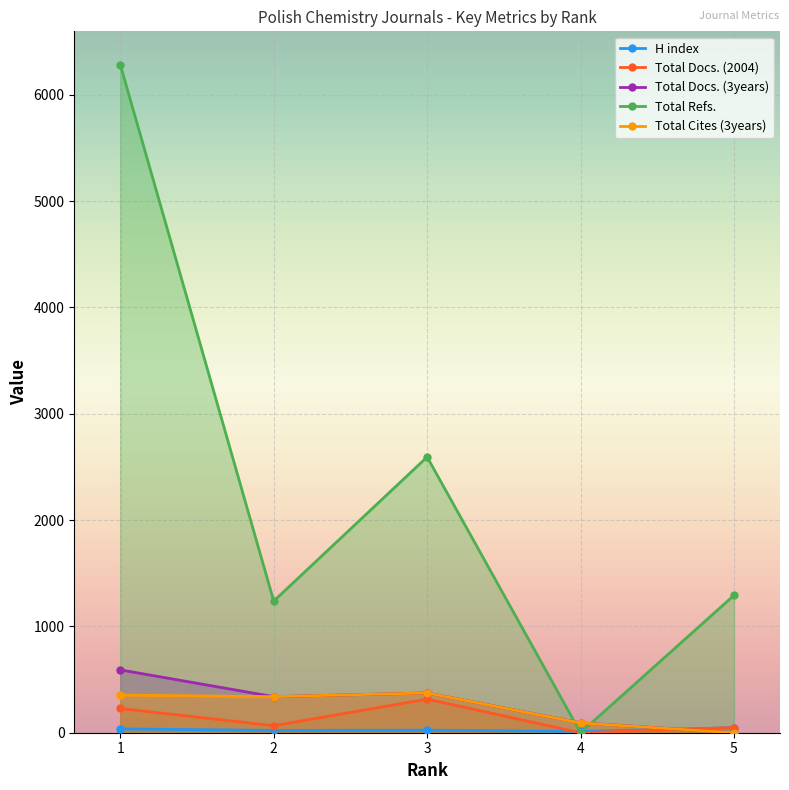

What is the difference between the highest and lowest values at 1?

6246